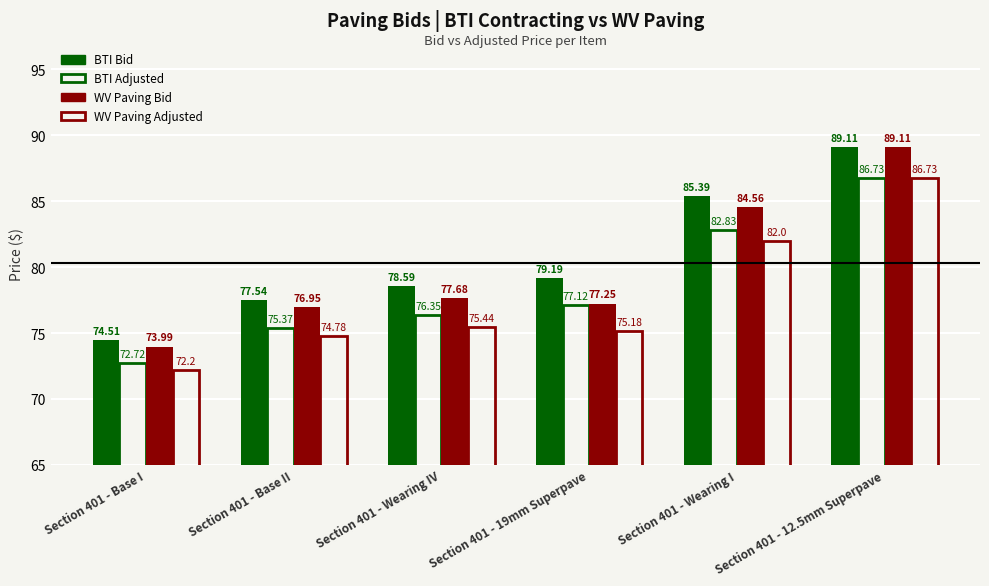

Does the chart contain any negative values?

No